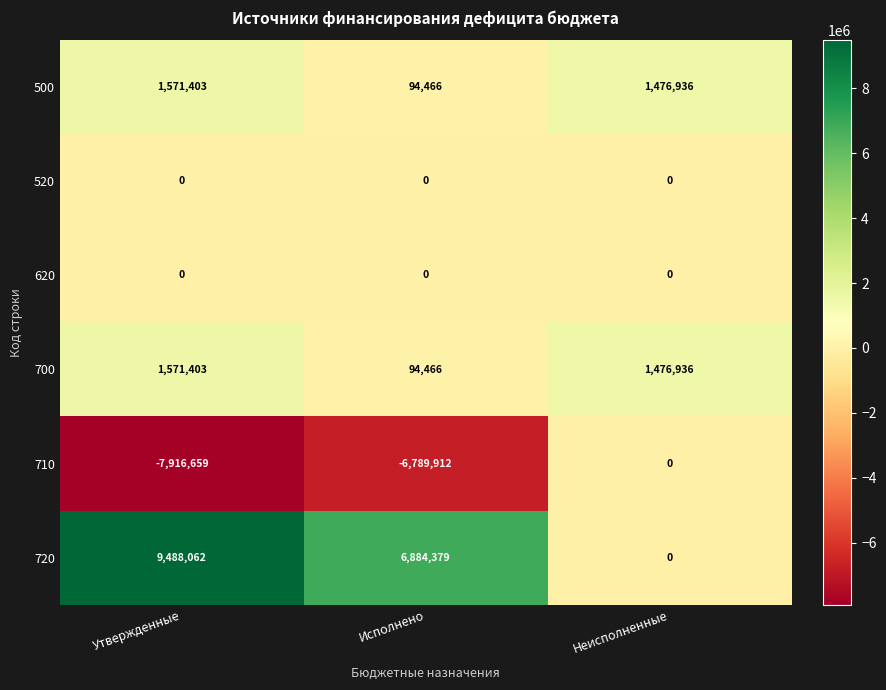

Reading left to right, transcribe all the data shown in this chart.

500: Утвержденные=1571403	Исполнено=94466	Неисполненные=1476936
520: Утвержденные=0	Исполнено=0	Неисполненные=0
620: Утвержденные=0	Исполнено=0	Неисполненные=0
700: Утвержденные=1571403	Исполнено=94466	Неисполненные=1476936
710: Утвержденные=-7916659	Исполнено=-6789912	Неисполненные=0
720: Утвержденные=9488062	Исполнено=6884379	Неисполненные=0